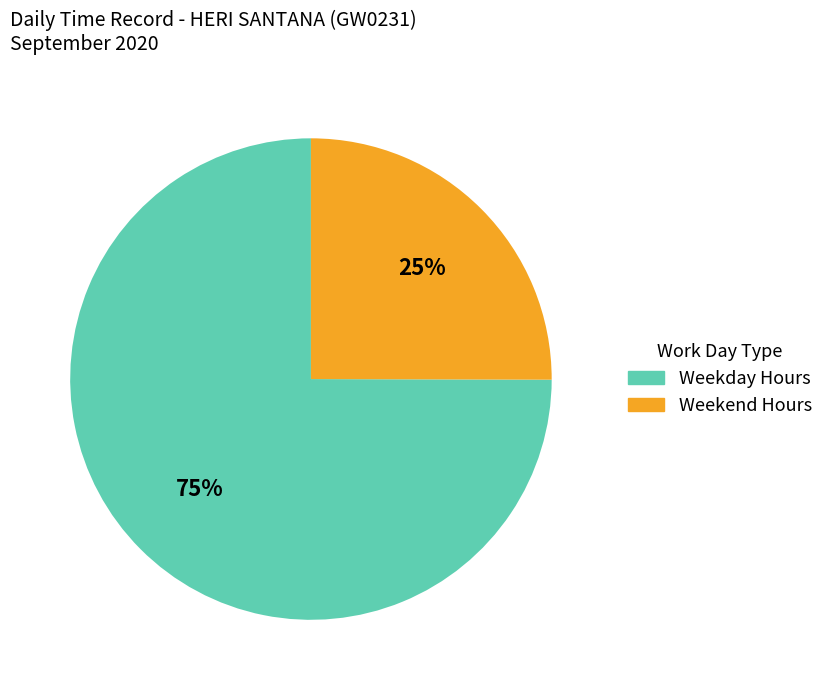

To the nearest percent, what is the average slice percentage?

50%